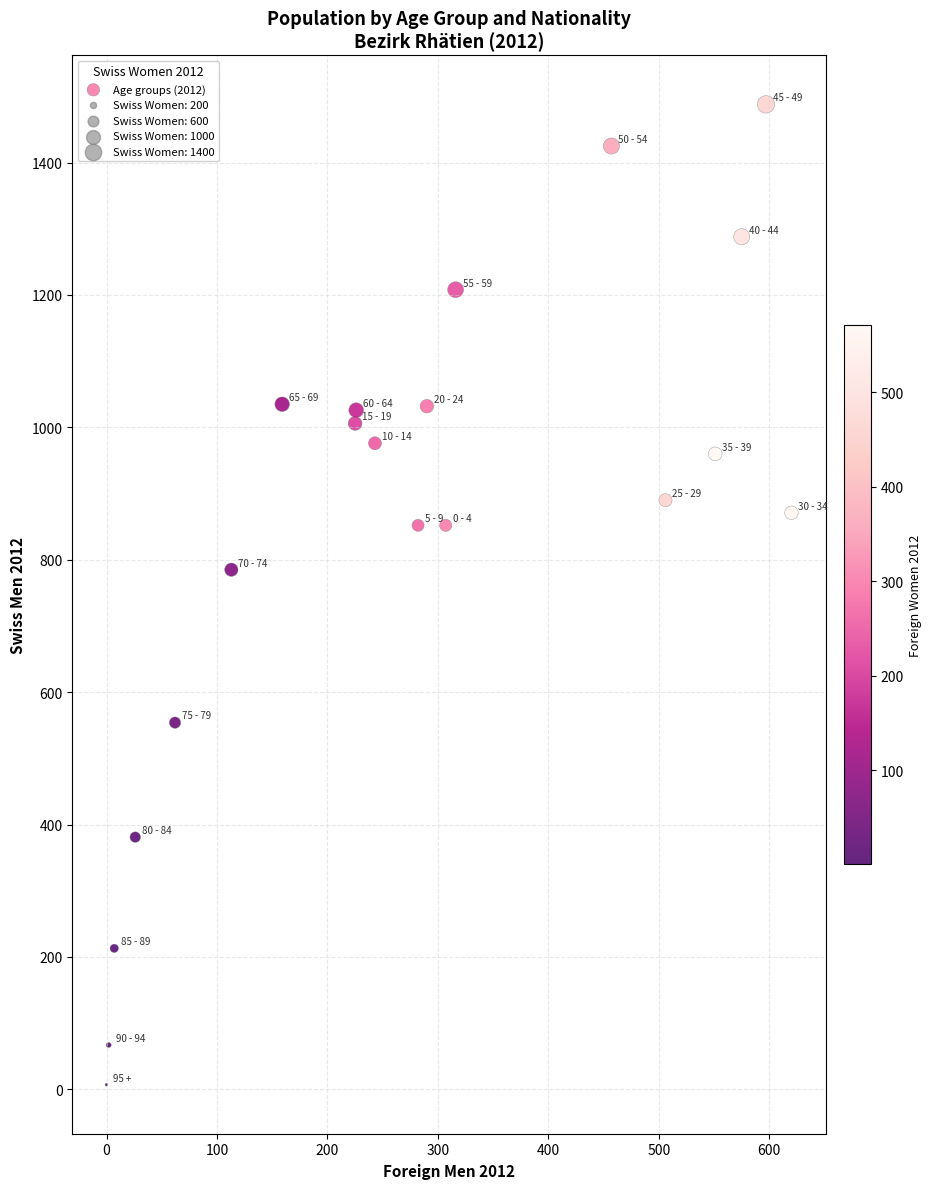

What Y value in the scatter plot is closest to 747?

785